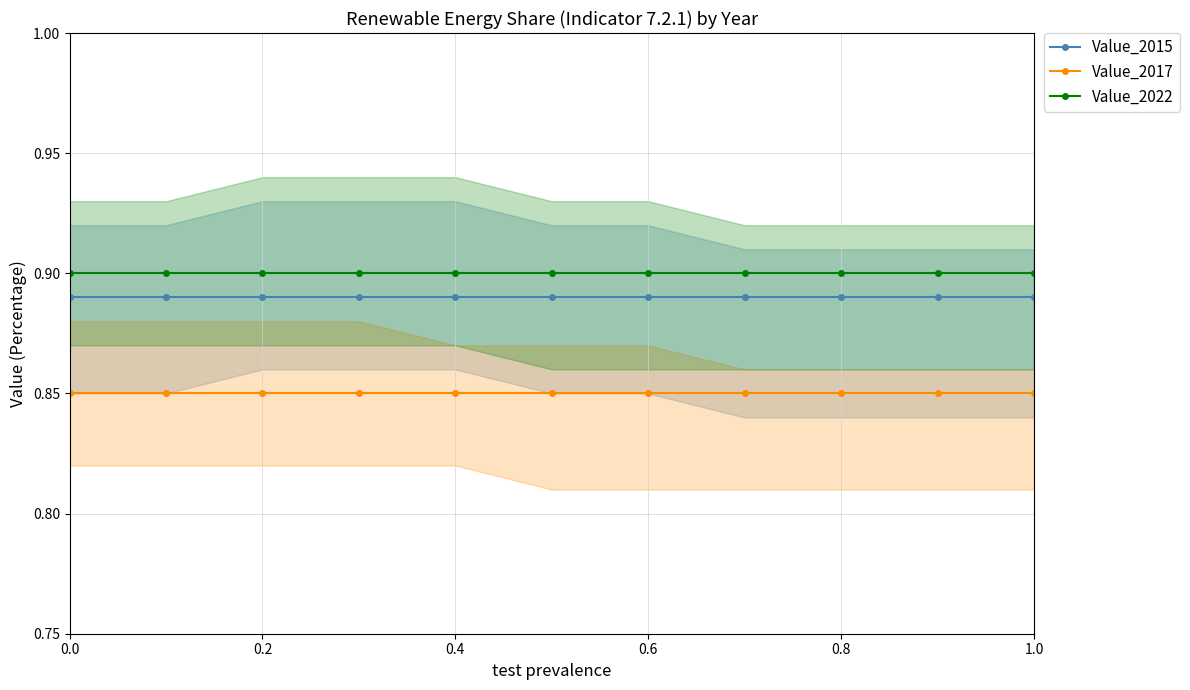

Does the chart display data point markers on the line(s)?

Yes